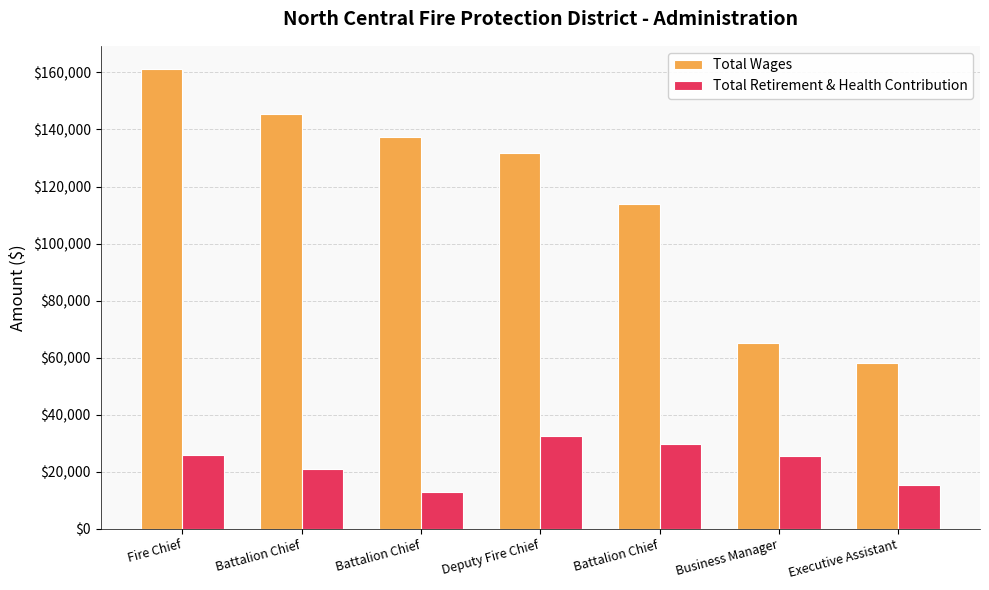

What is the difference between the Total Wages values at Battalion Chief and Battalion Chief?

31423